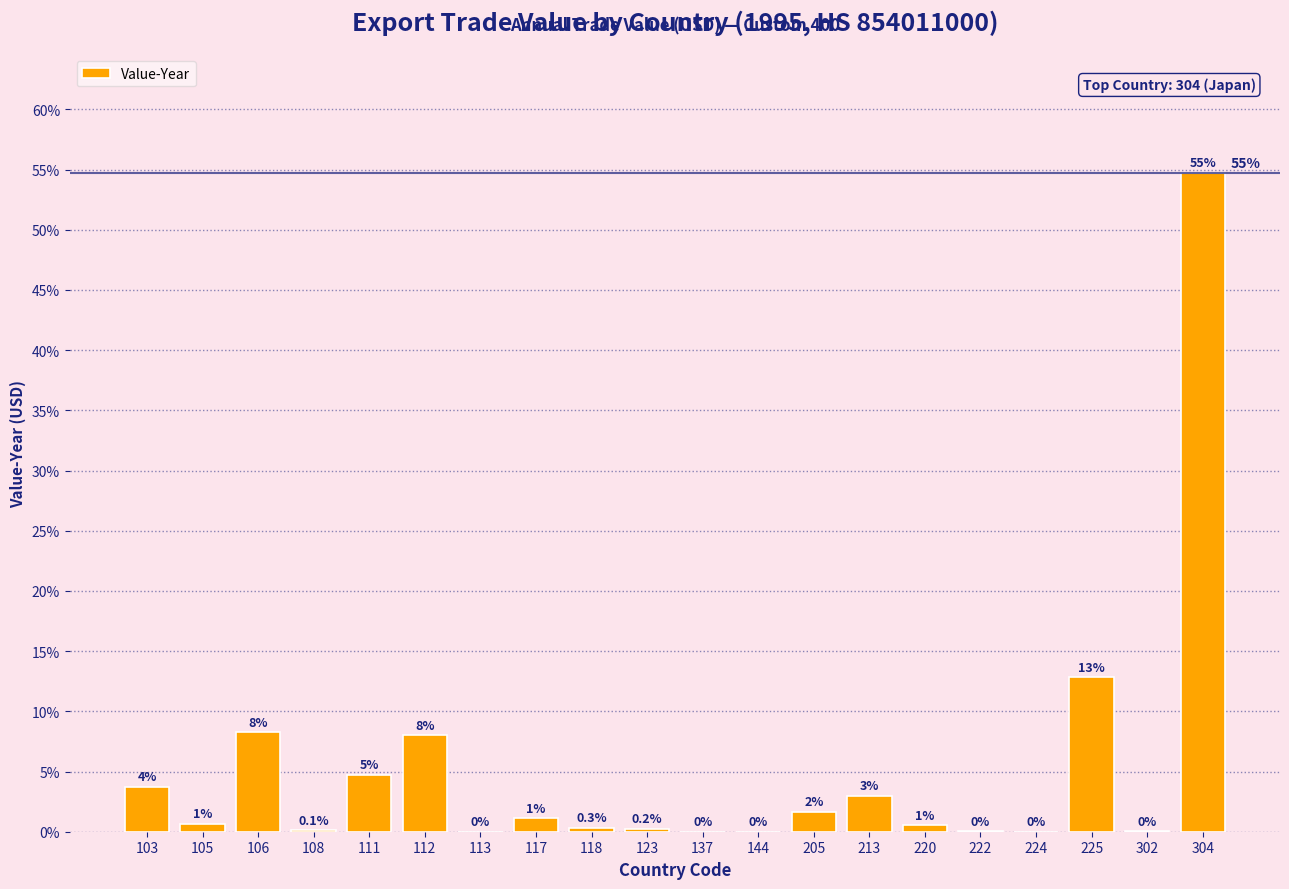

The chart shows a value of 4.7 at 111. True or false?

True